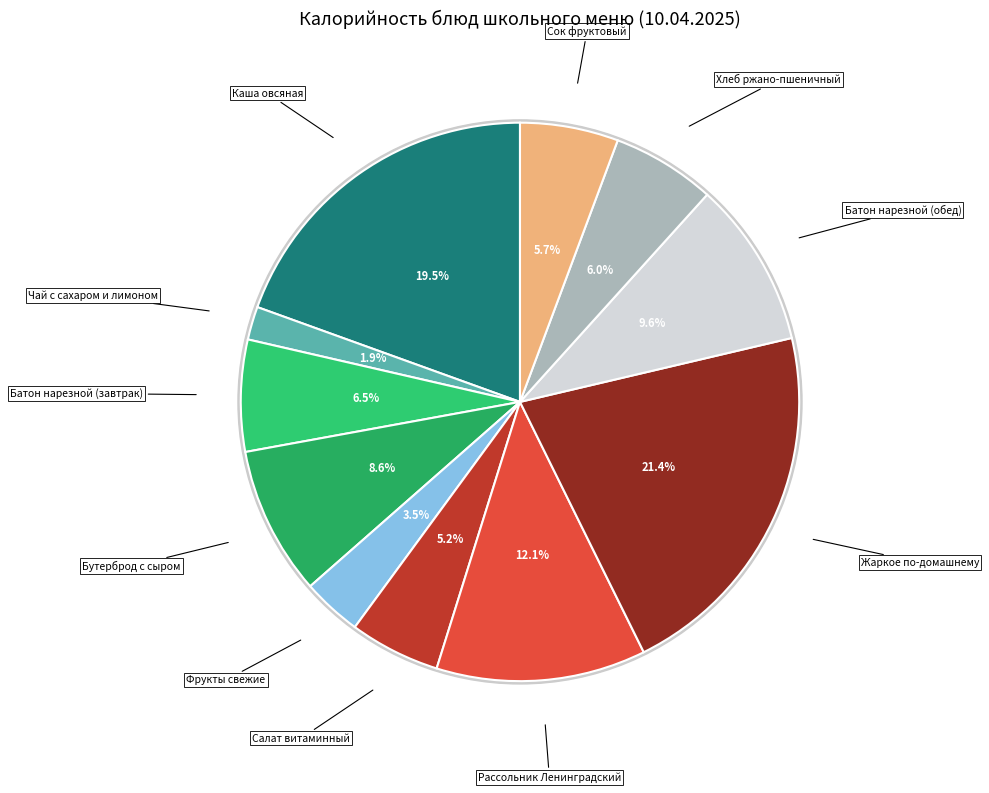

What percentage is the Батон нарезной (обед) slice, to the nearest percent?

10%